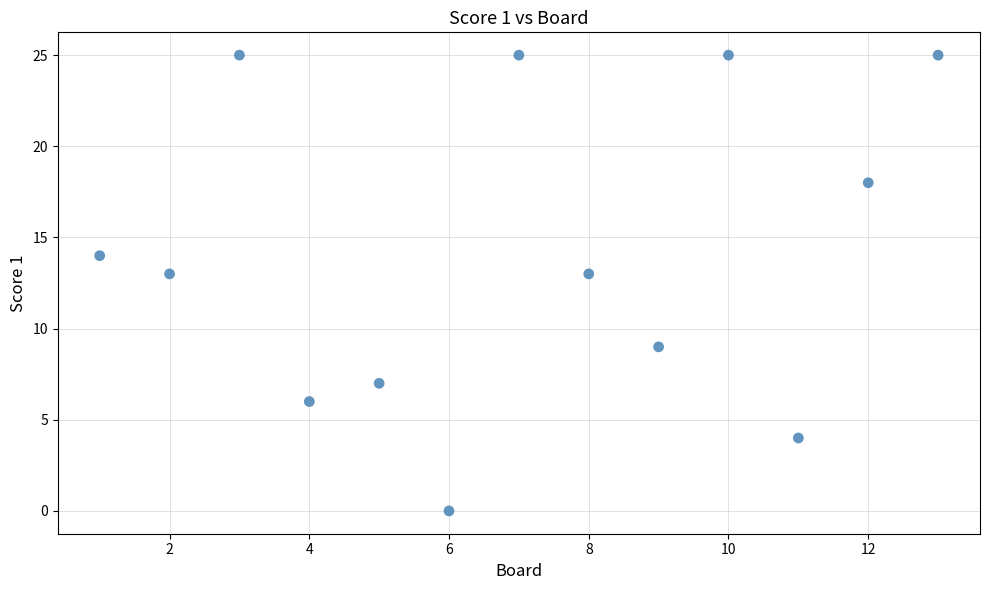

What is the range of Y values (max minus min)?

25